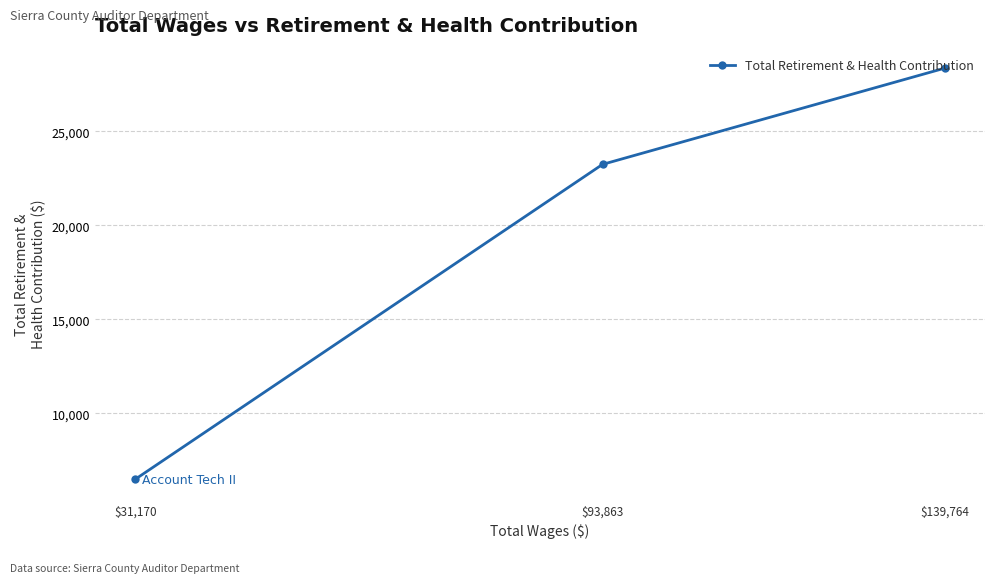

What is the ratio of the value at $93,863 to the value at $139,764?

0.8